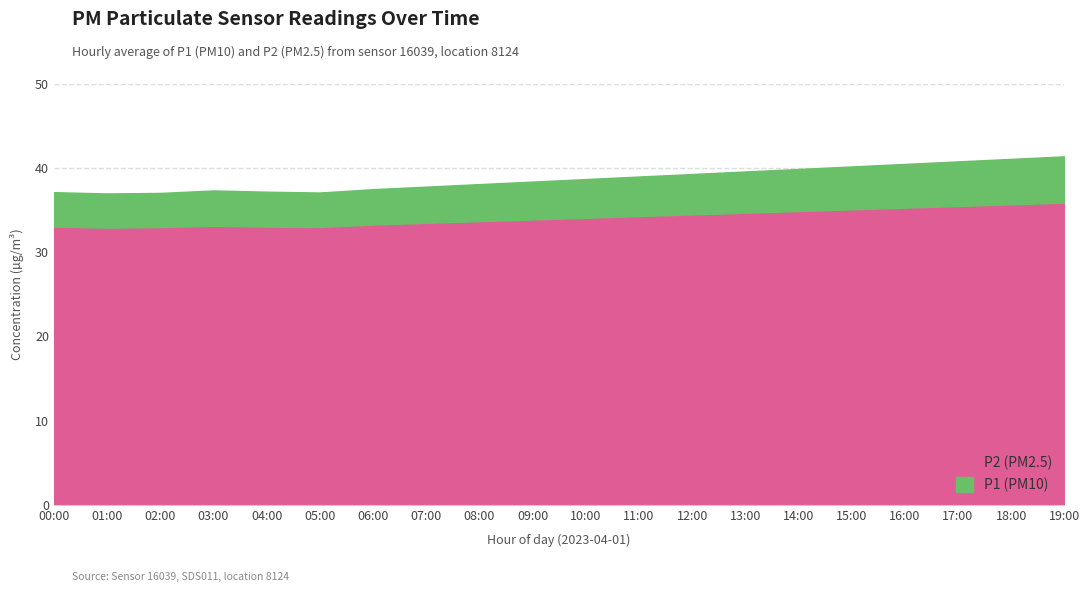

Does the chart display data point markers on the line(s)?

No